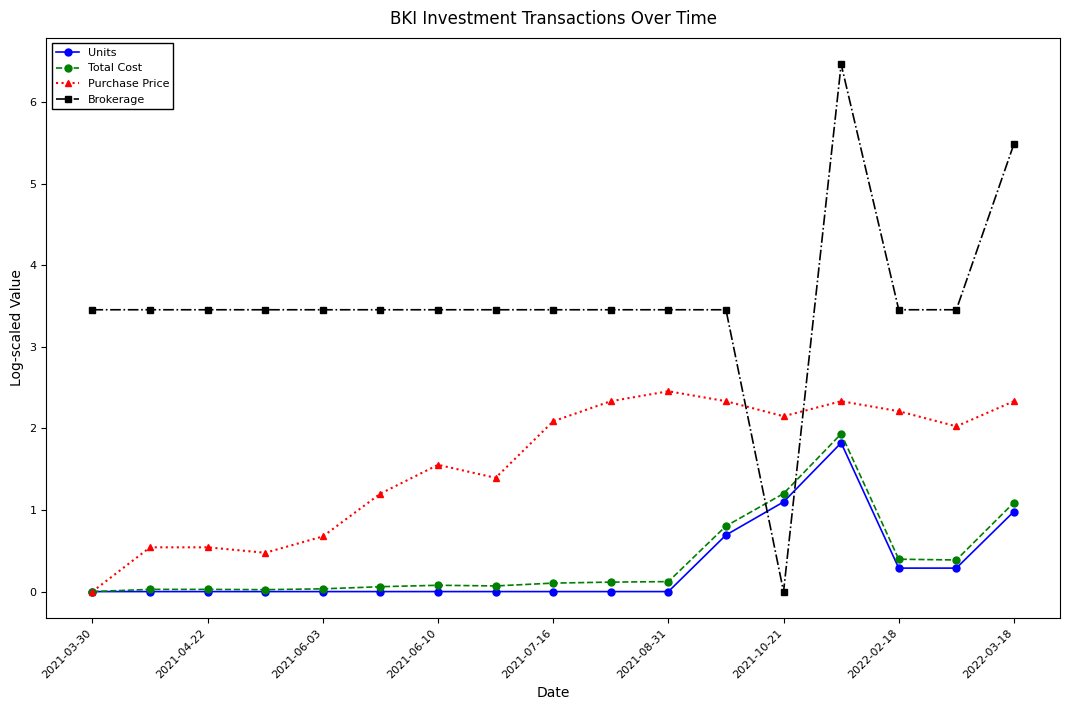

At how many categories does at least one series exceed 3?

16